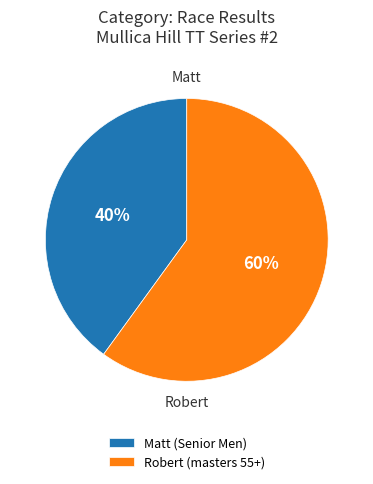

How many segments does this pie chart have?

2